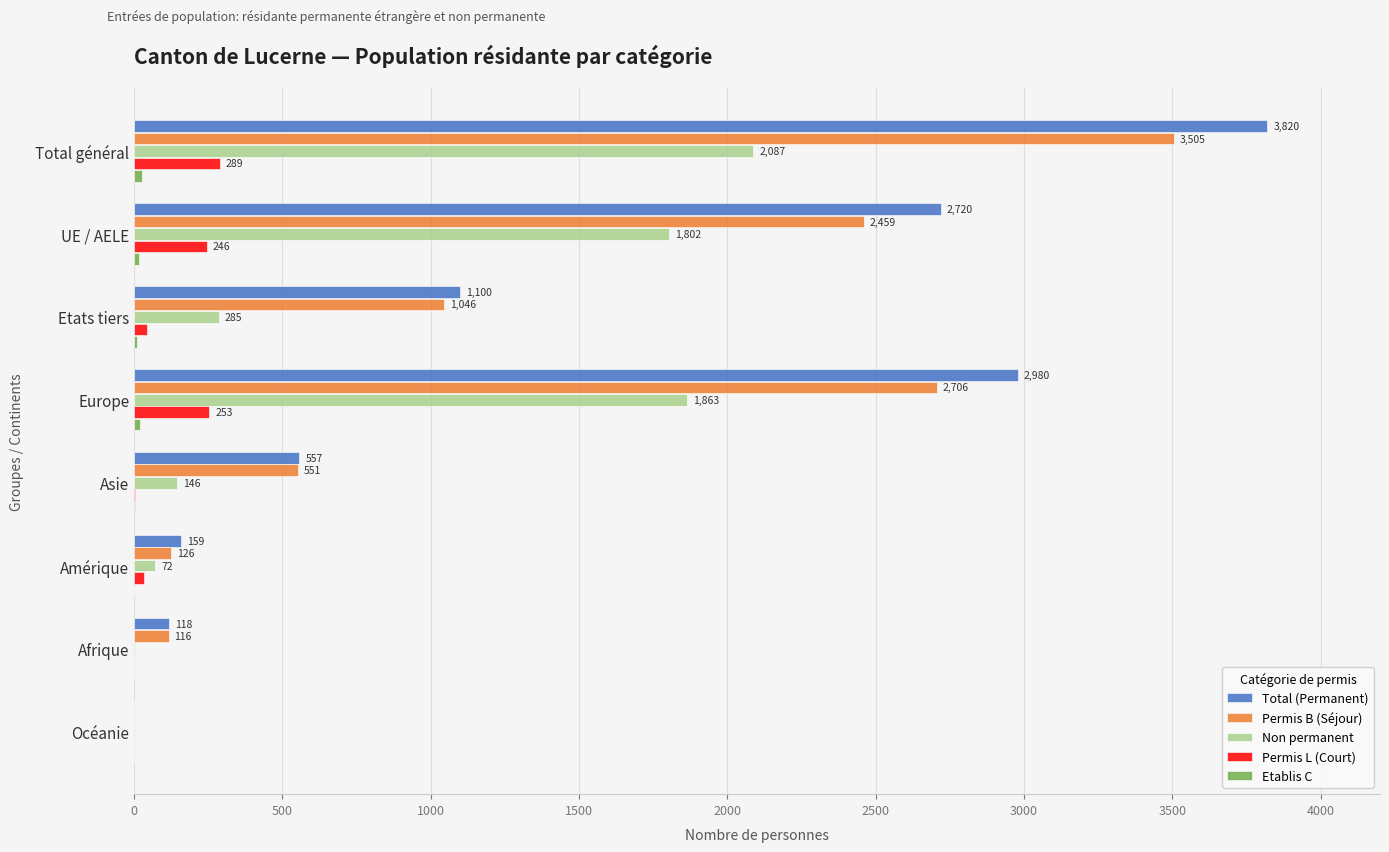

At which category is the sum across all series the highest?

Total général